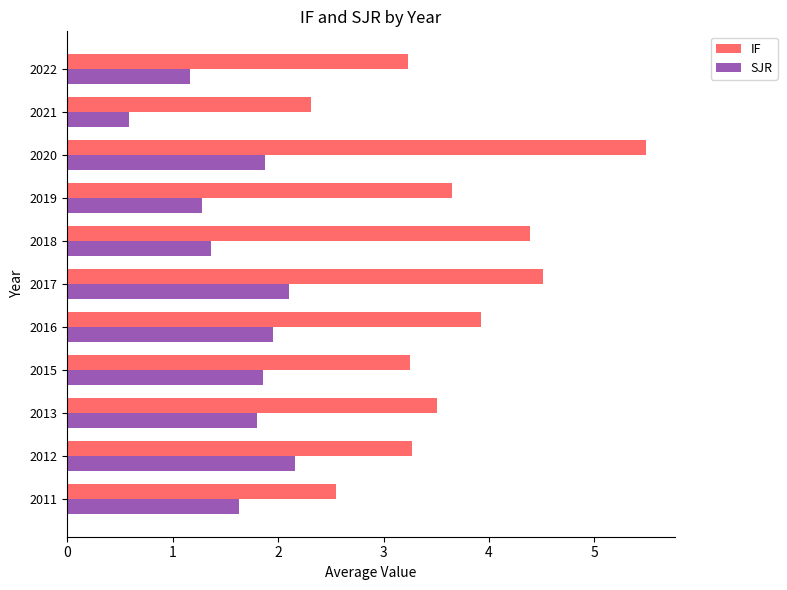

Which series has the largest total across all categories?

IF